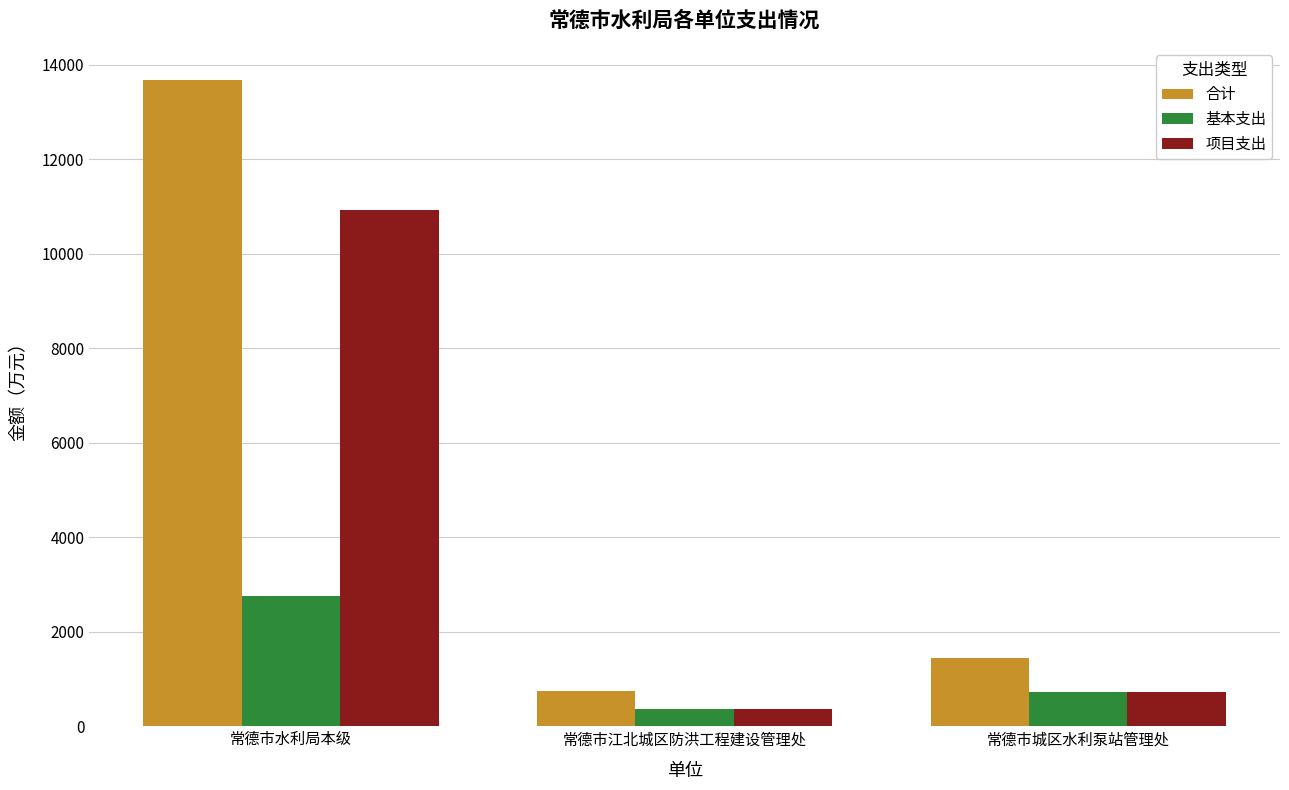

What is the average value of the 基本支出 series?

1279.6